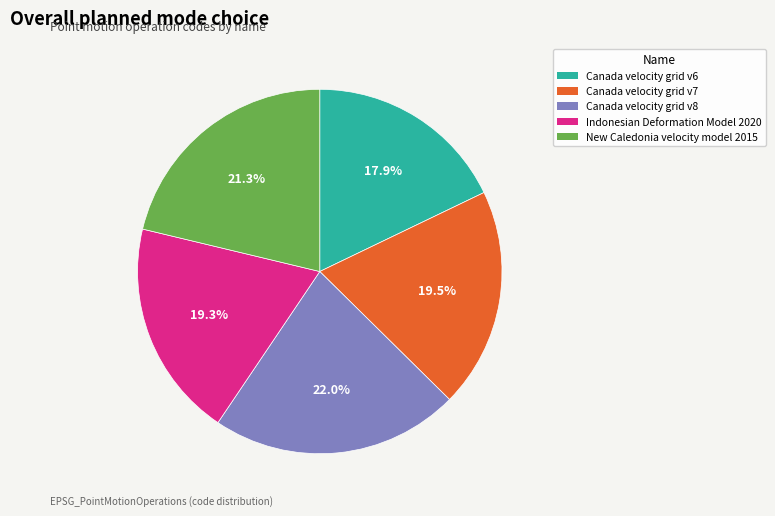

To the nearest percent, what is the difference between the Indonesian Deformation Model 2020 and Canada velocity grid v6 slice percentages?

1%